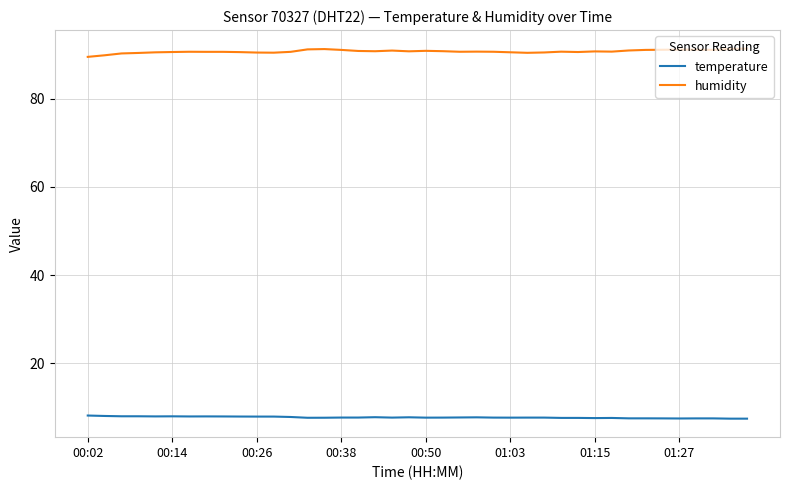

True or false: humidity and temperature intersect in this chart.

False